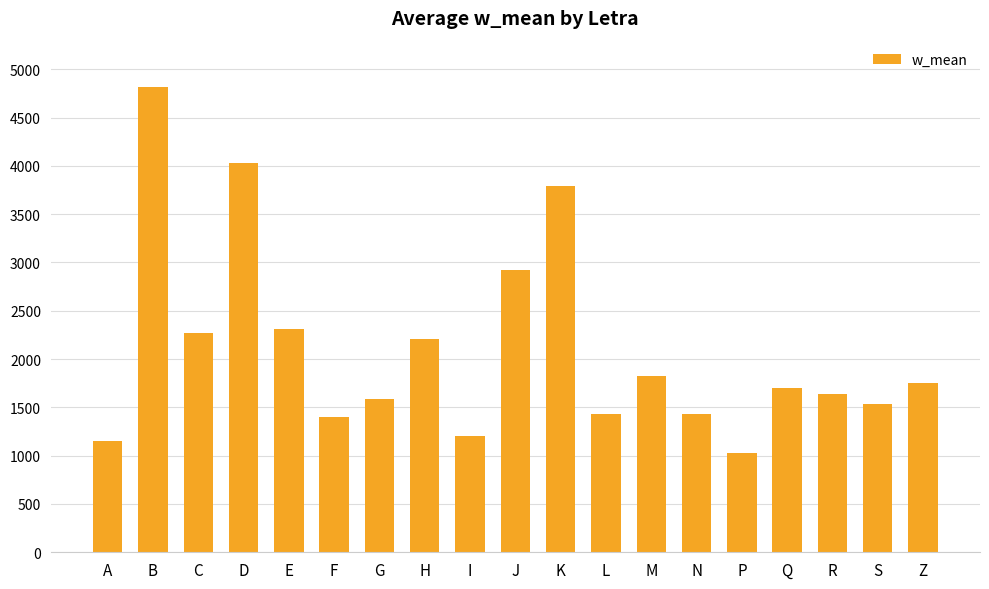

What is the value of the 18th bar from the left?

1537